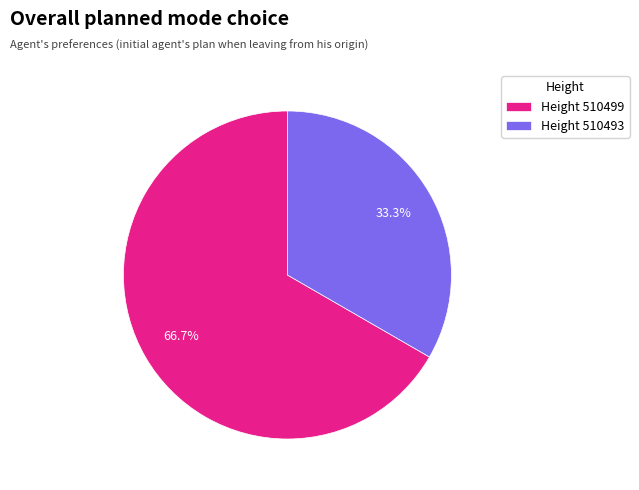

Between Height 510493 and Height 510499, which is larger?

Height 510499